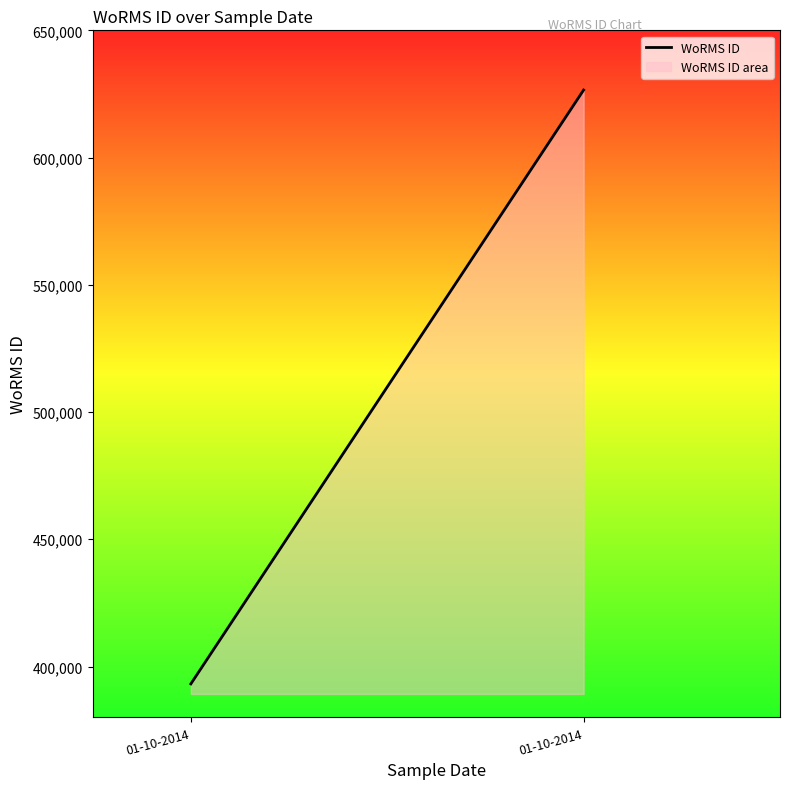

What is the ratio of the value at 01-10-2014 to the value at 01-10-2014?

1.6